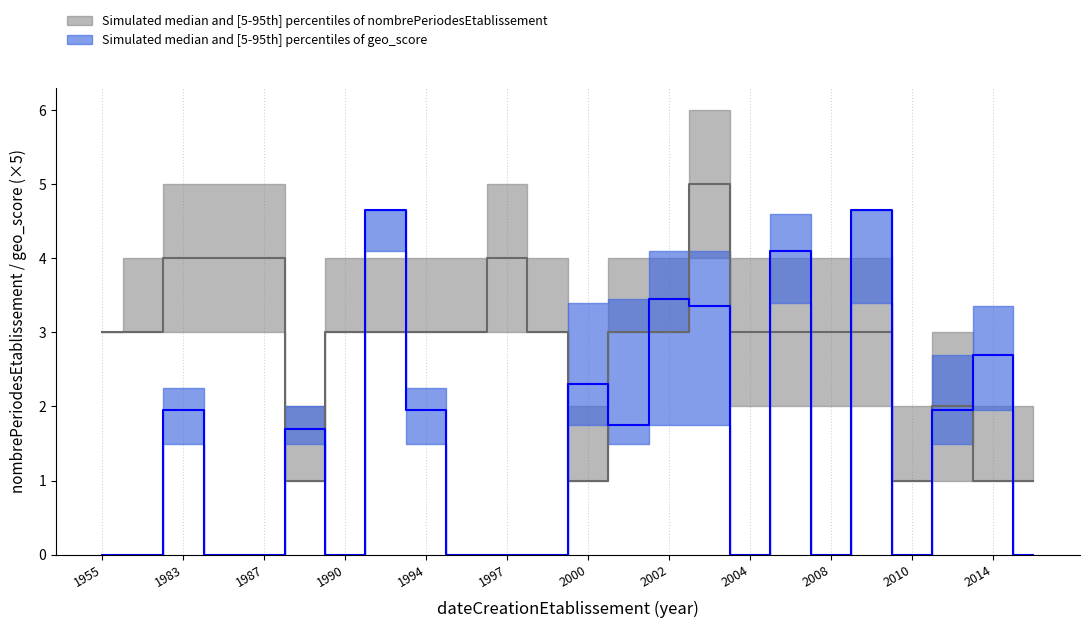

True or false: nombrePeriodesEtablissement_high and nombrePeriodesEtablissement_low intersect in this chart.

False